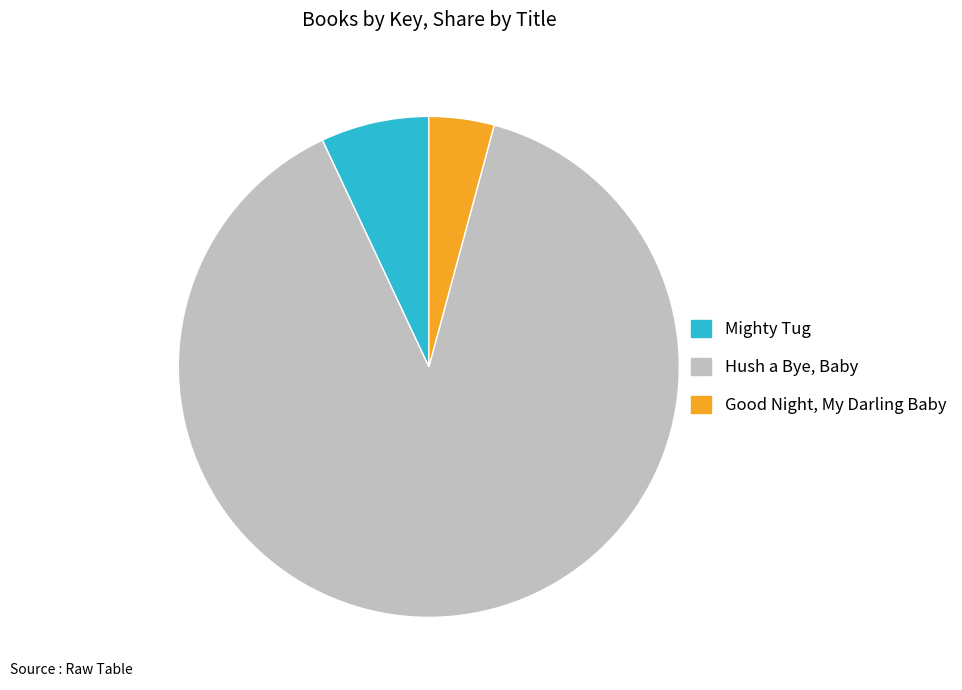

Which slice is the smallest?

Good Night, My Darling Baby